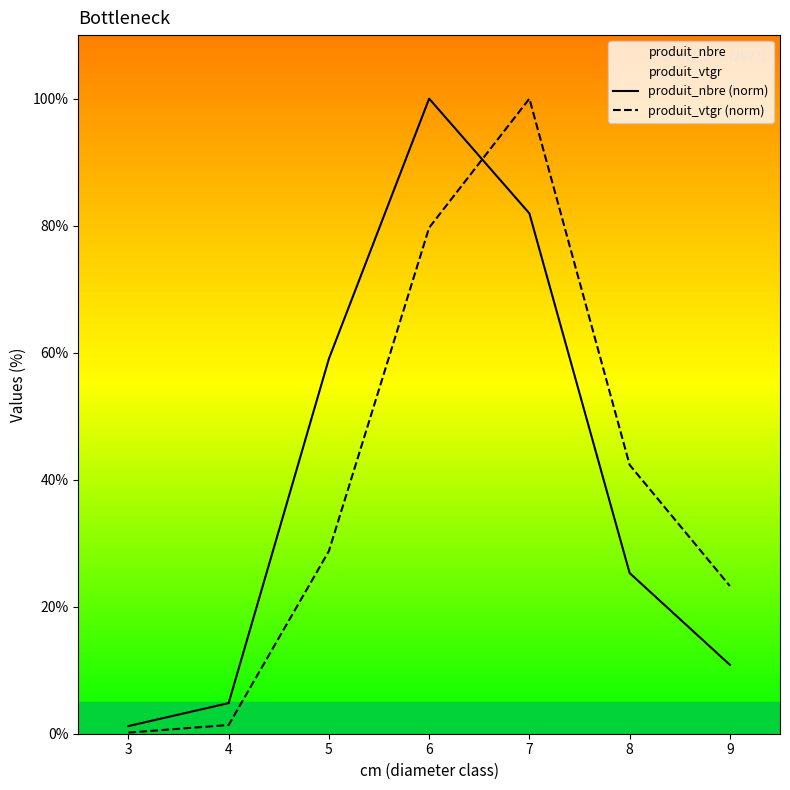

At which category does produit_nbre (norm) reach its first local peak?

6